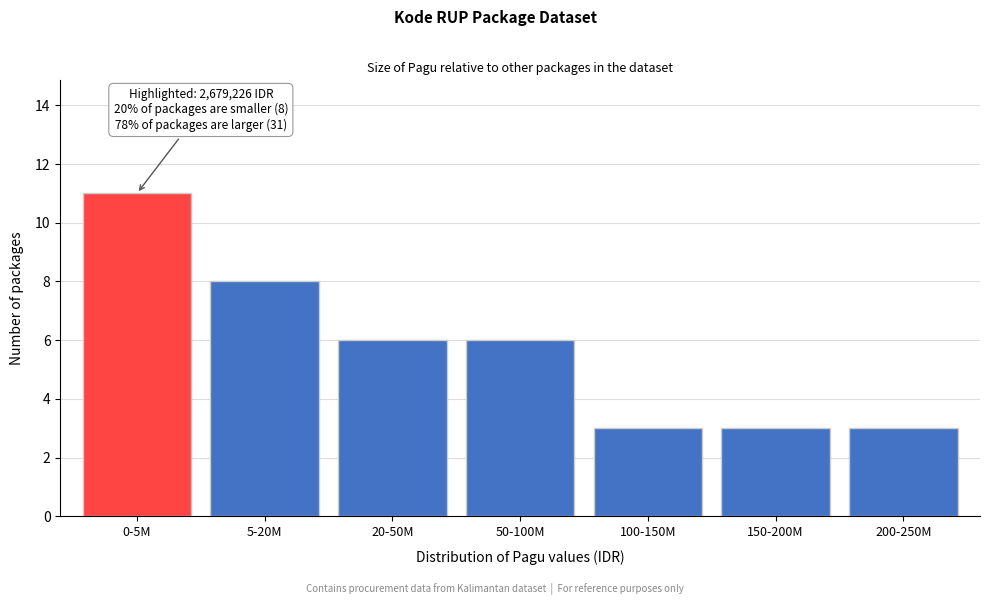

Reading right to left, list all the values displayed in this chart.

3	3	3	6	6	8	11